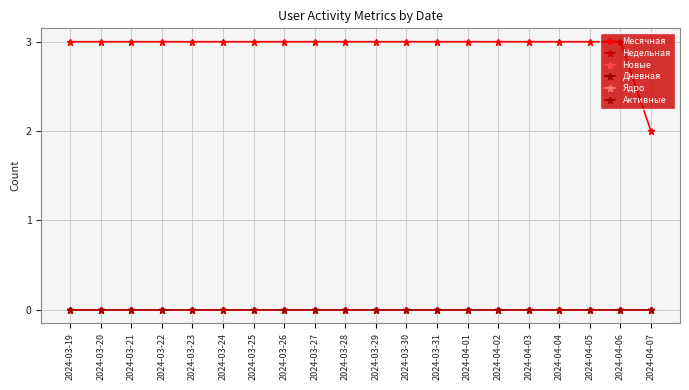

Does the chart display data point markers on the line(s)?

Yes